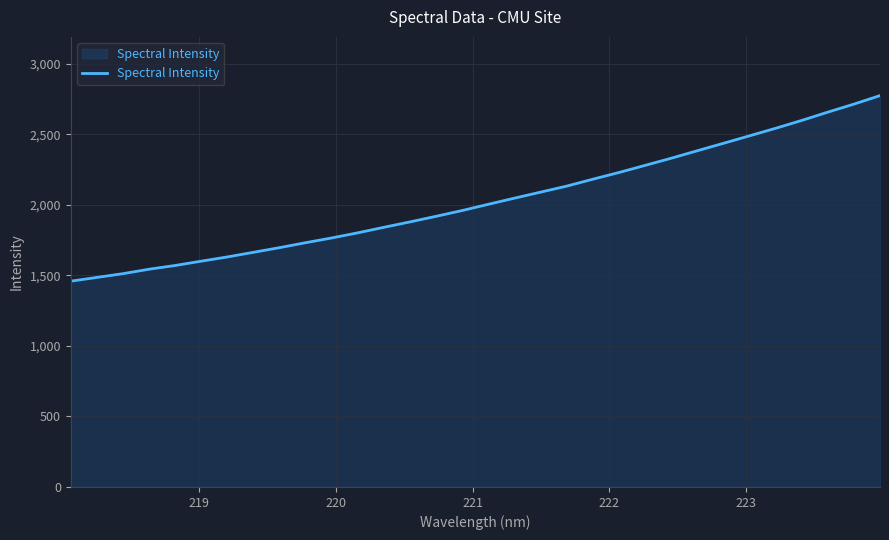

What is the minimum value shown in the chart?

1458.4